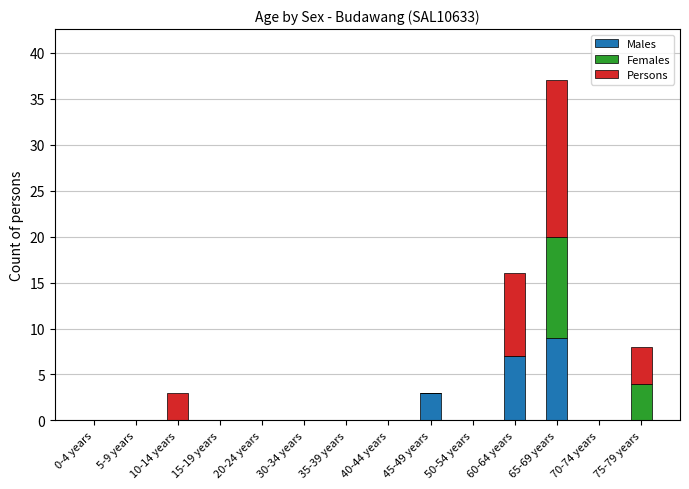

Are the bars grouped side by side (vs. stacked)?

No